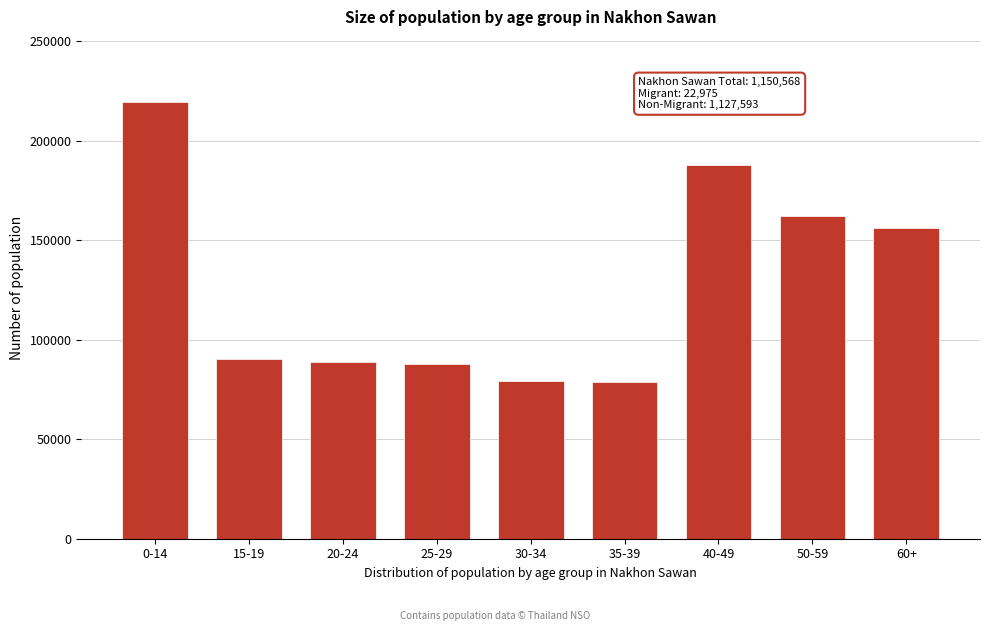

What is the value of the 5th bar from the left?

79323.0